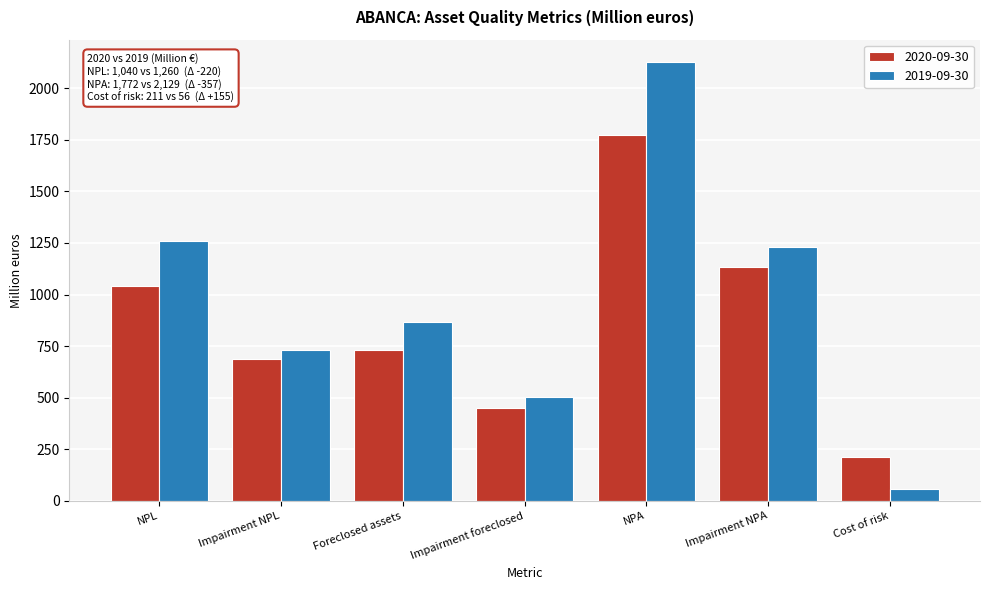

Reading left to right, transcribe all the data shown in this chart.

2020-09-30: 1040	687	732	448	1772	1135	211
2019-09-30: 1260	729	869	502	2129	1231	56